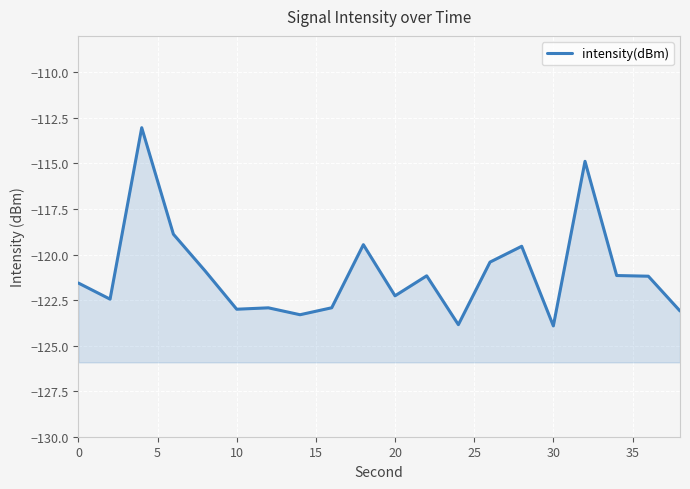

How many data points are less than -121?

13